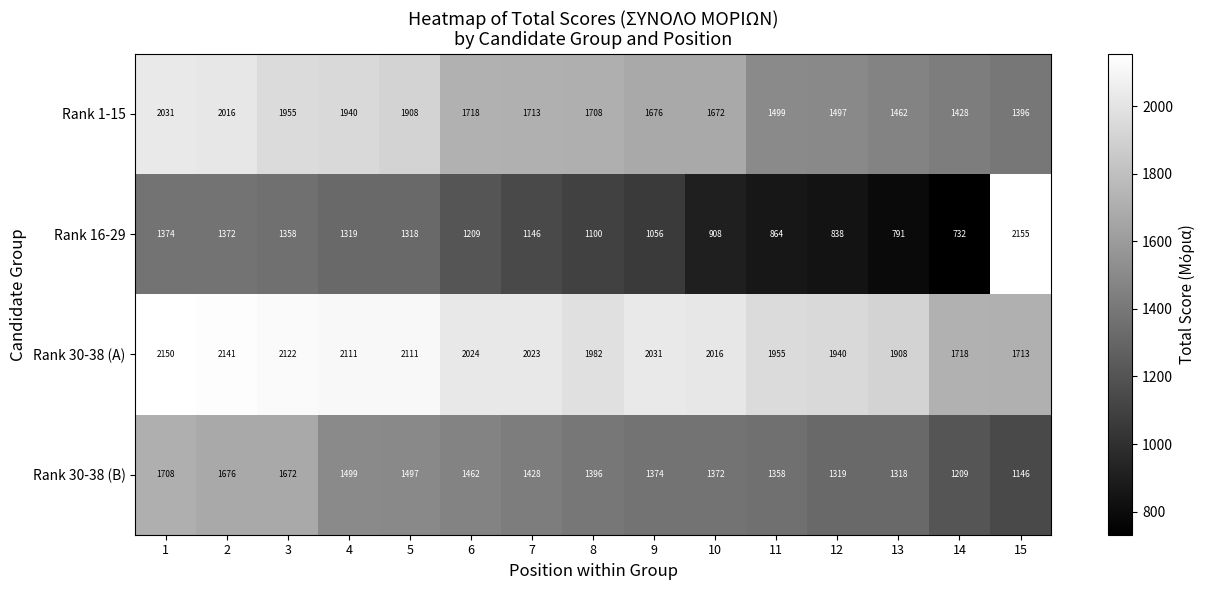

What is the difference between the second highest and minimum values in the Rank 1-15 series?

620